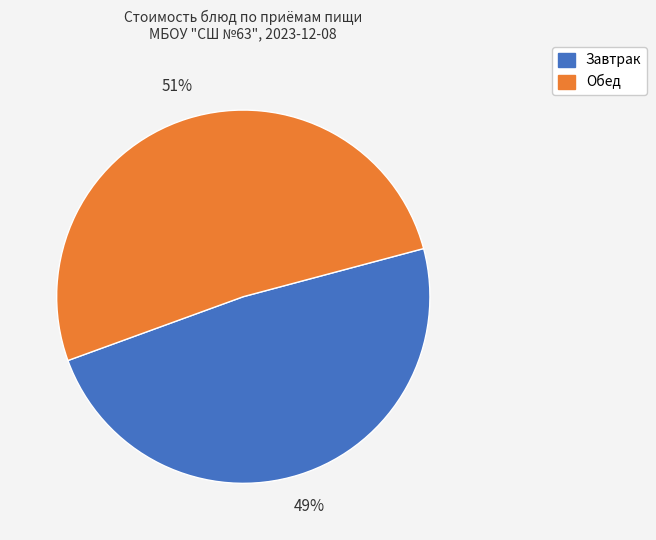

Does any single category account for the majority?

Yes